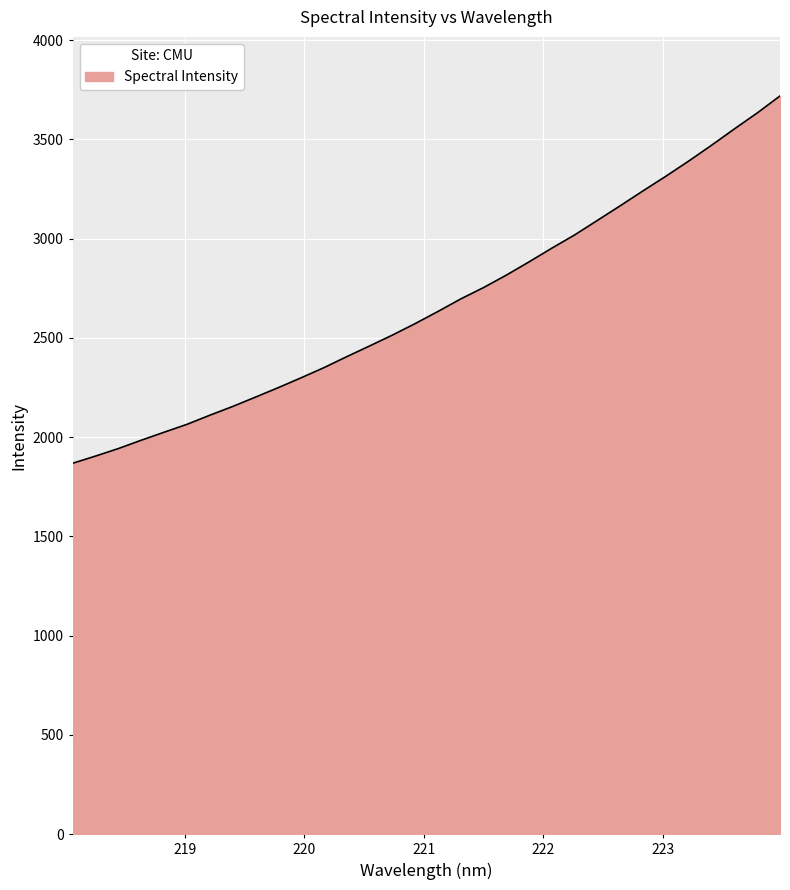

What is the maximum value shown in the chart?

3719.1